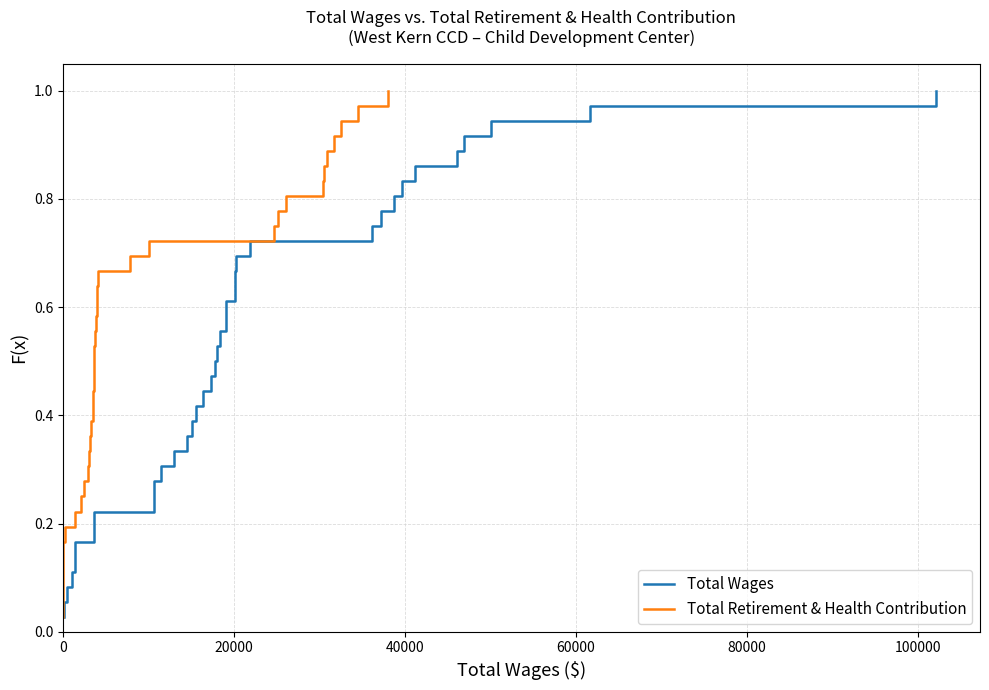

The value of Total Wages at 7 is 0.4. True or false?

False